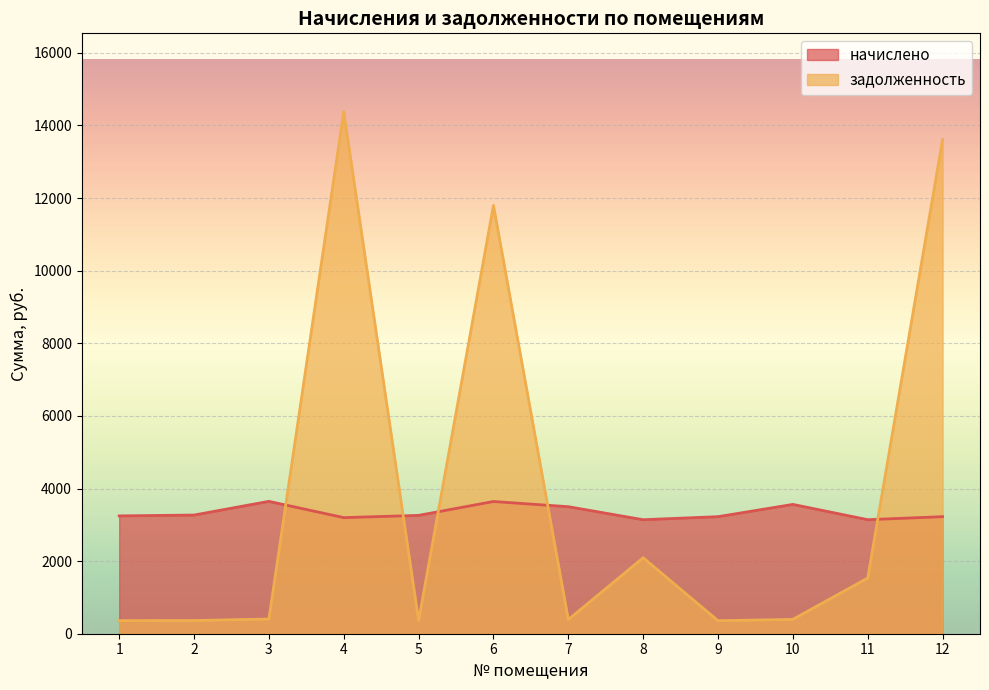

At which category does начислено reach its first local valley?

4